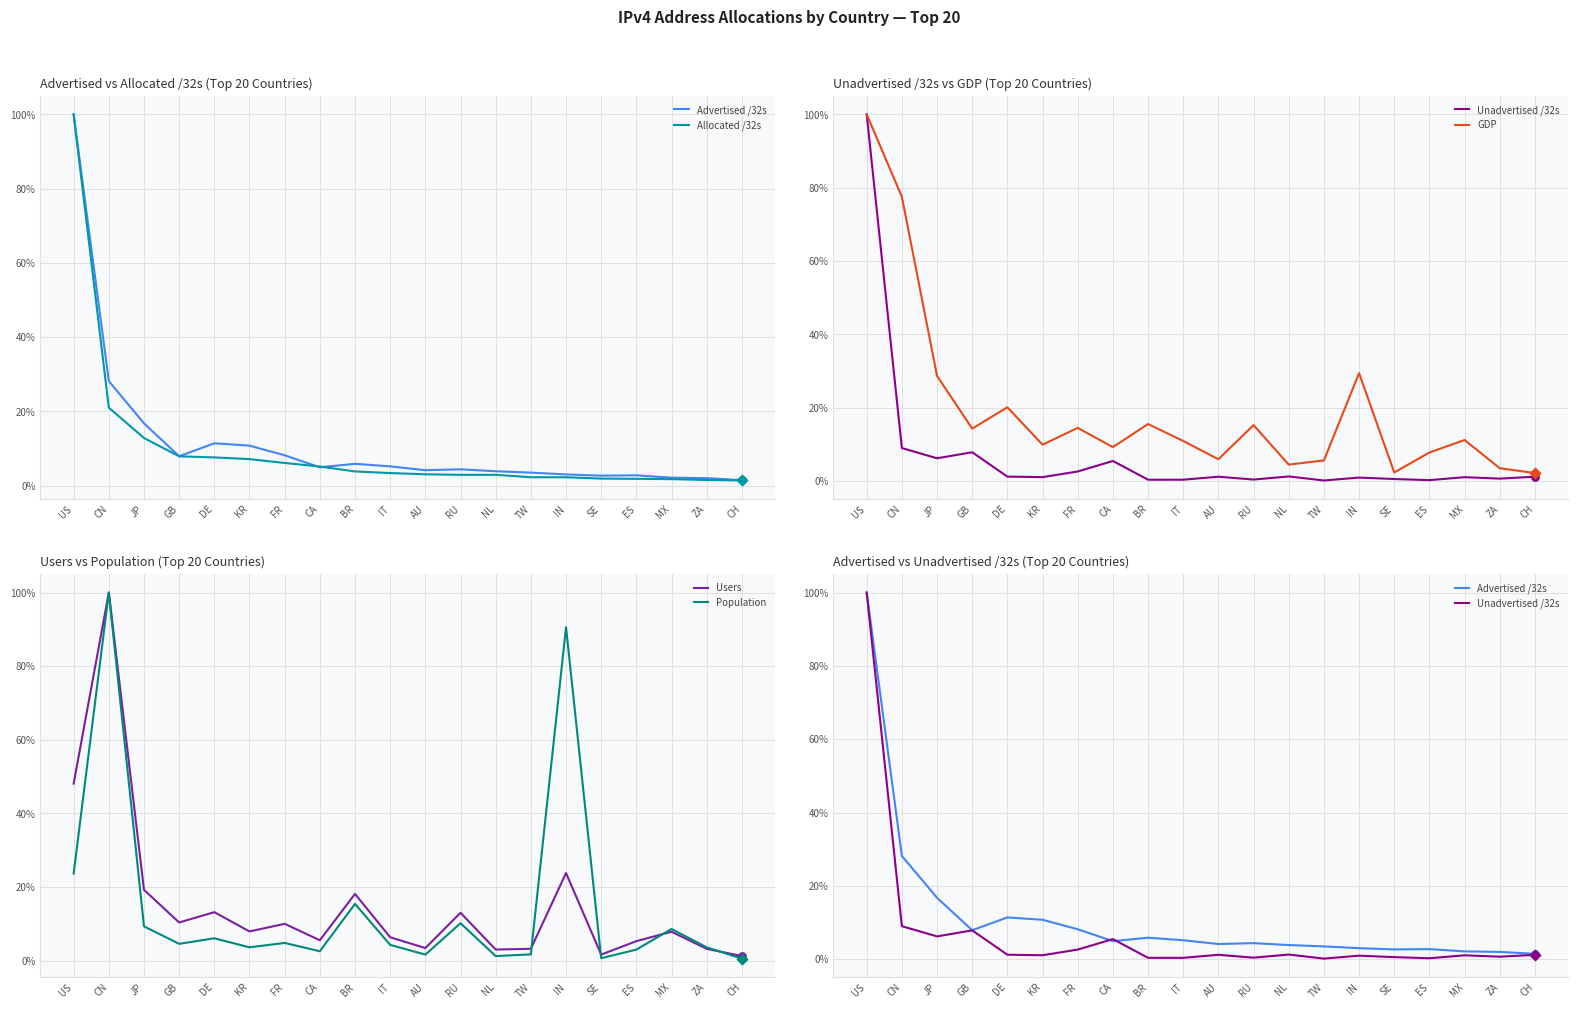

What are all the series names shown in the legend?

Advertised /32s, Allocated /32s, Unadvertised /32s, GDP, Users, Population